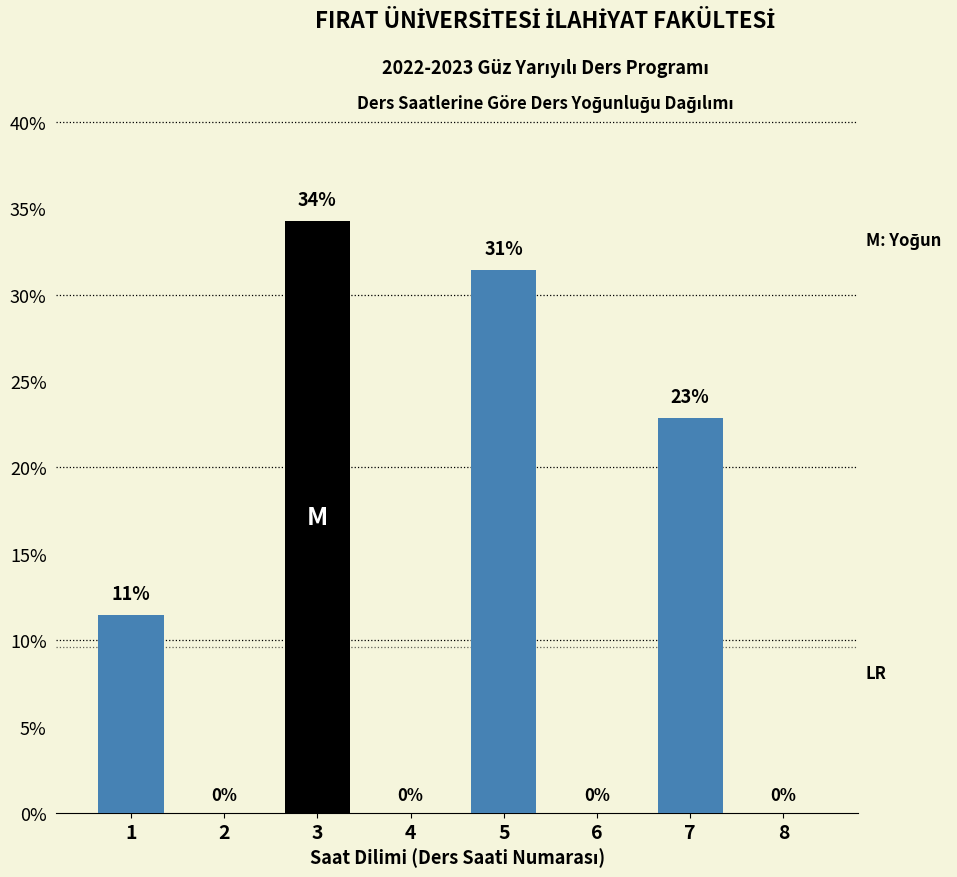

The value at 7 is 39.0. True or false?

False